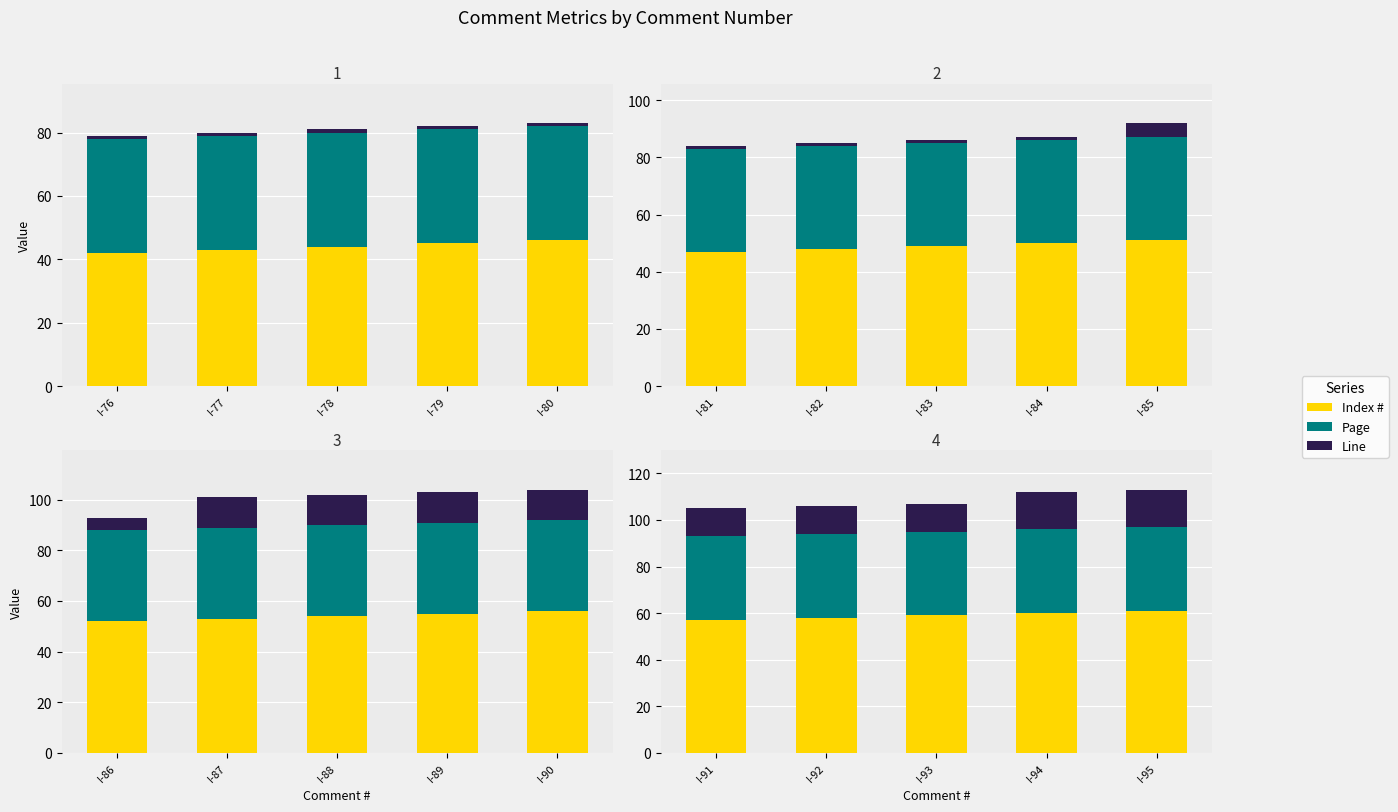

What is the value of the Index # bar at the 4th from the left?

60